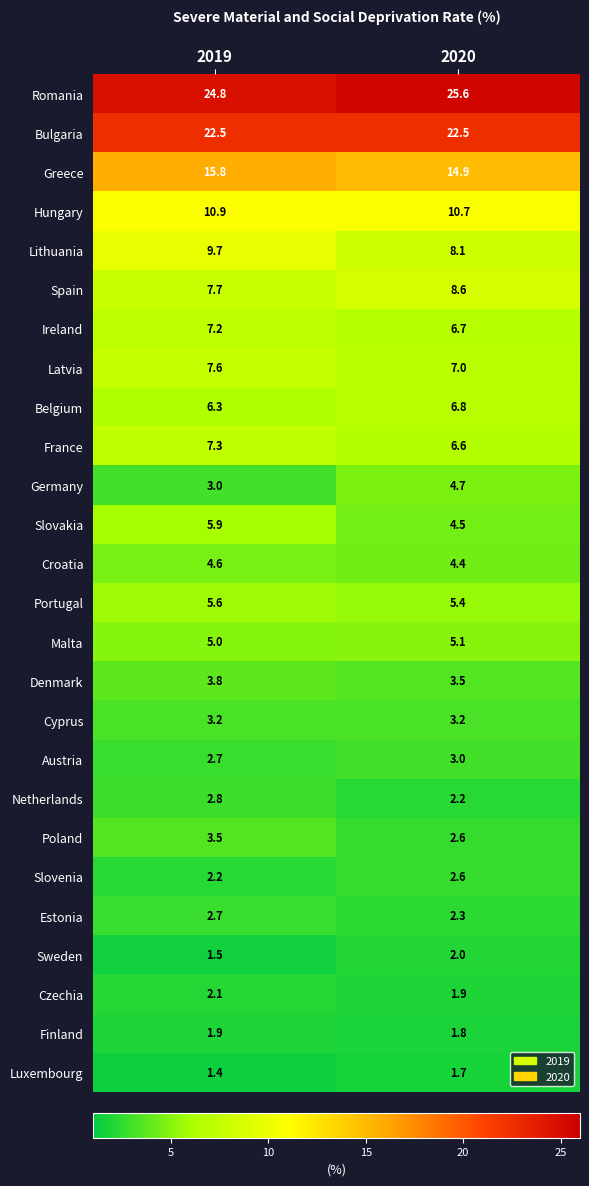

List the series in order of their peak value, highest first.

Romania, Bulgaria, Greece, Hungary, Lithuania, Spain, Latvia, France, Ireland, Belgium, Slovakia, Portugal, Malta, Germany, Croatia, Denmark, Poland, Cyprus, Austria, Netherlands, Estonia, Slovenia, Czechia, Sweden, Finland, Luxembourg